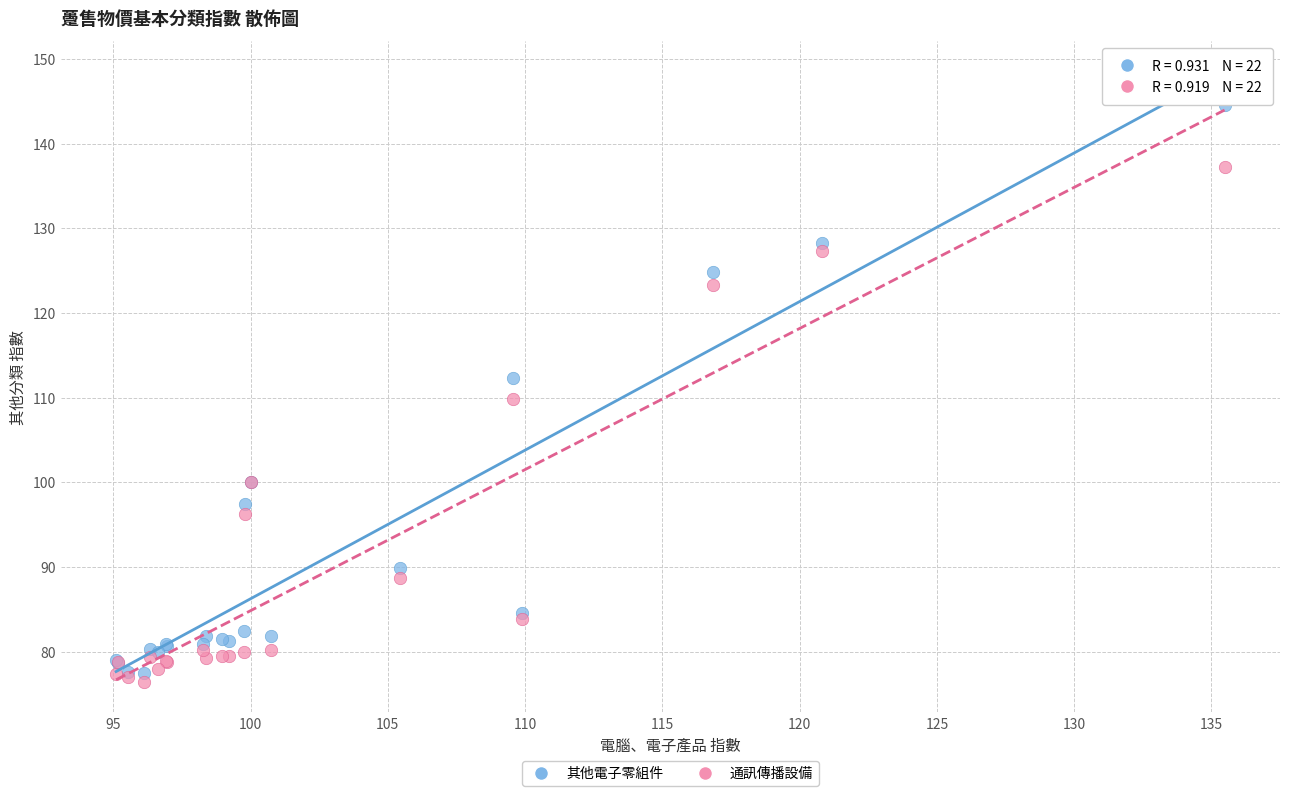

In the 通訊傳播設備 series, what Y value is closest to 106?

109.8